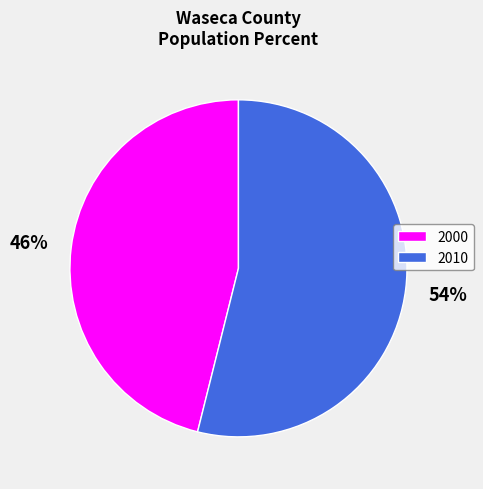

Is the sum of 2010 and 2000 greater than half?

Yes